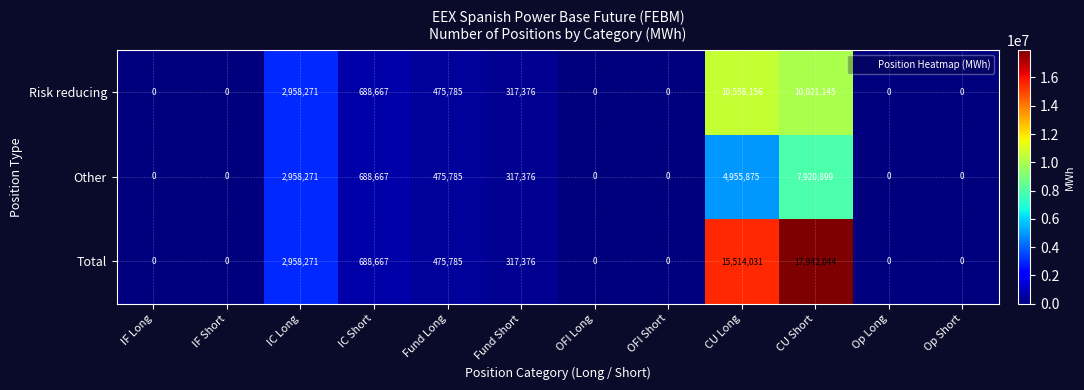

True or false: Total has a value of 11395989 at IF Long.

False